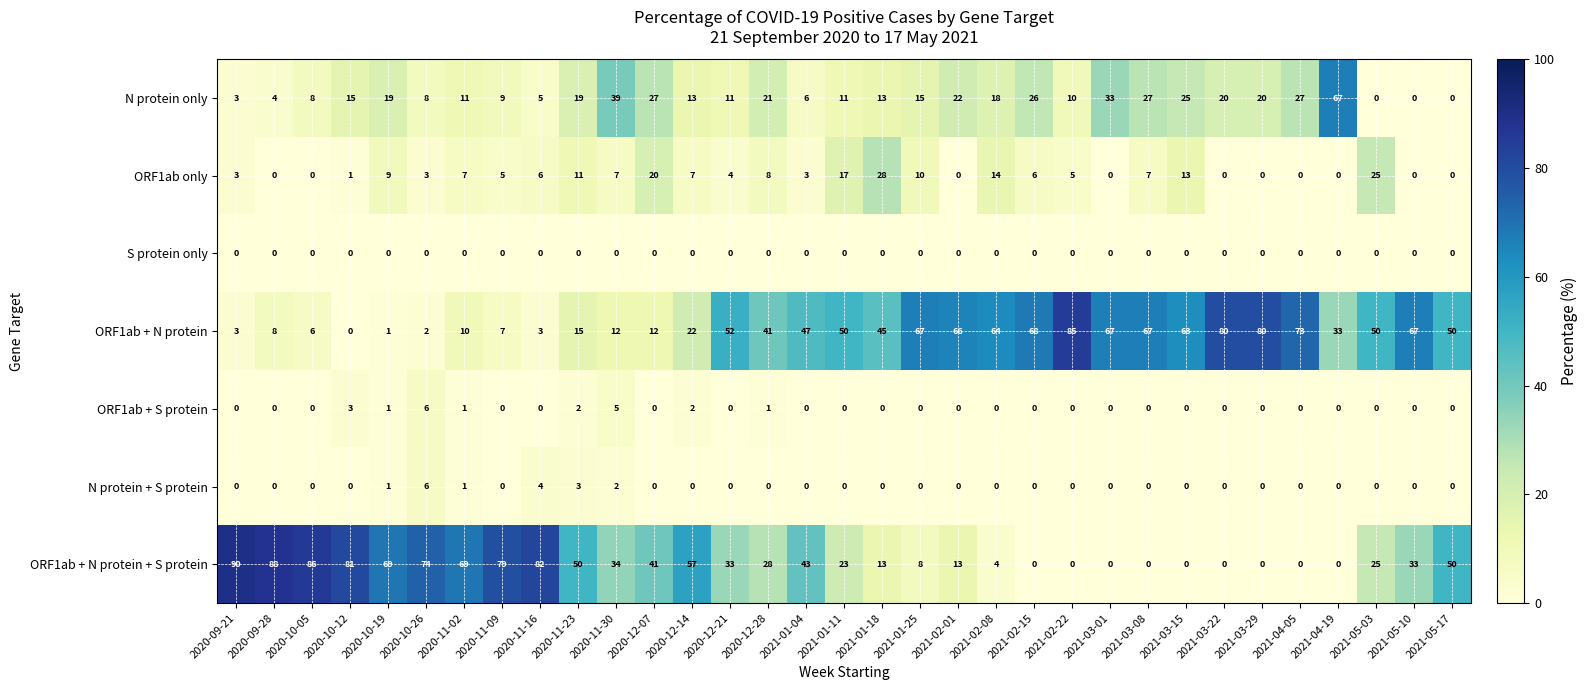

Which series changed the most between 2020-10-05 and 2021-03-15?

ORF1ab + N protein + S protein